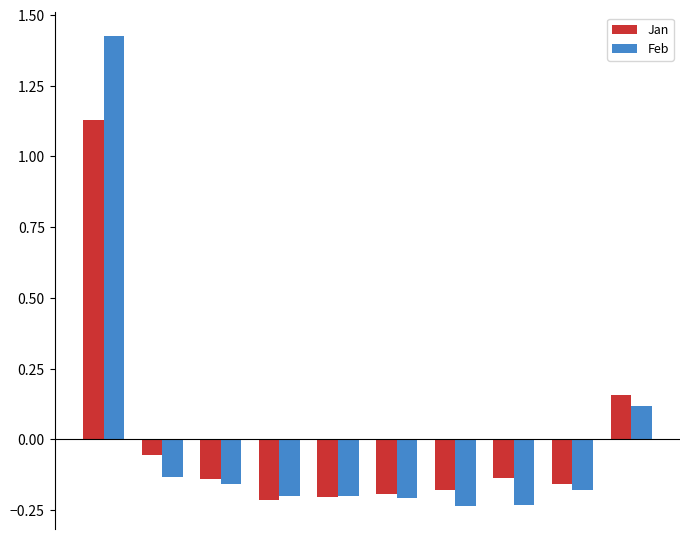

Which series has the largest range (max minus min)?

Feb